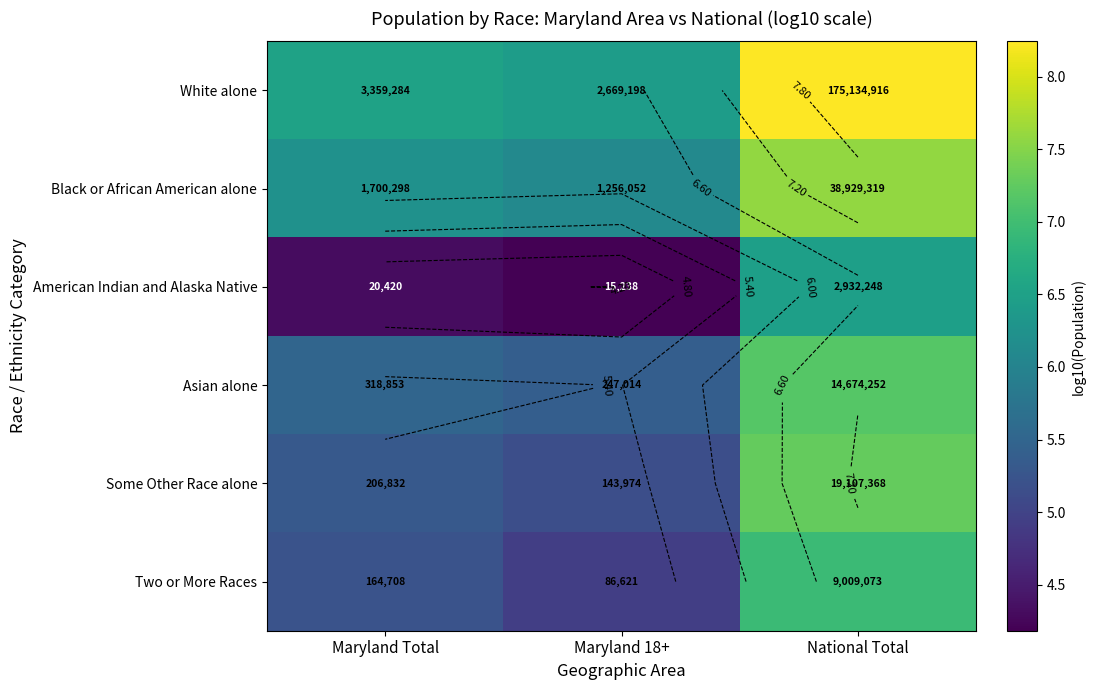

Rank the categories by Black or African American alone value from highest to lowest.

National Total, Maryland Total, Maryland 18+